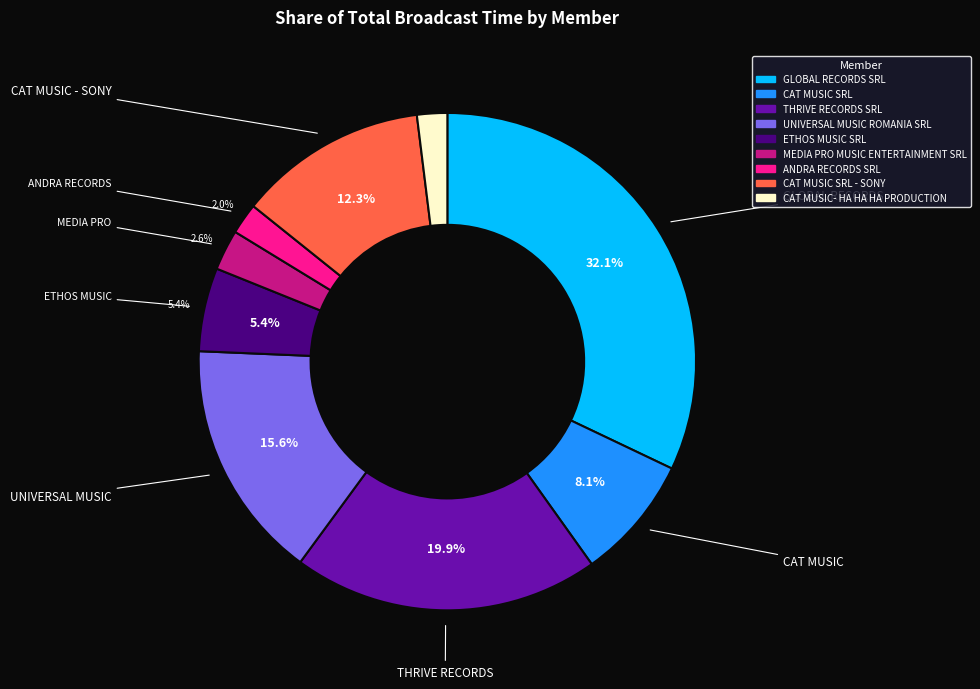

Does ANDRA RECORDS SRL represent more than half of the total?

No